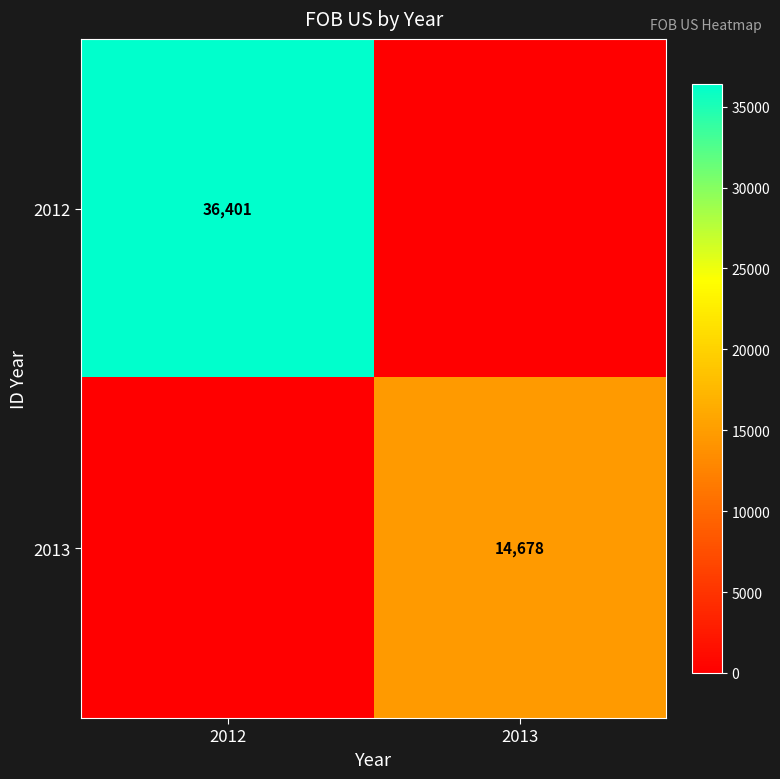

Which category has the lowest value across all series?

2013